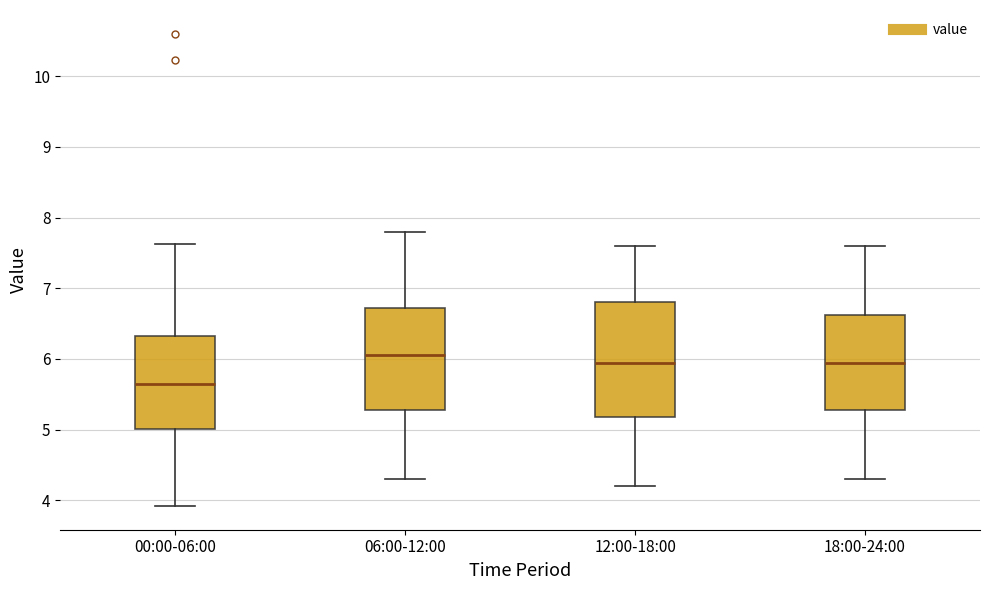

Where does the upper whisker of the box for 12:00-18:00 end on the y-axis? The values are not printed on the chart, so give them approximately, as read against the axis.

7.6